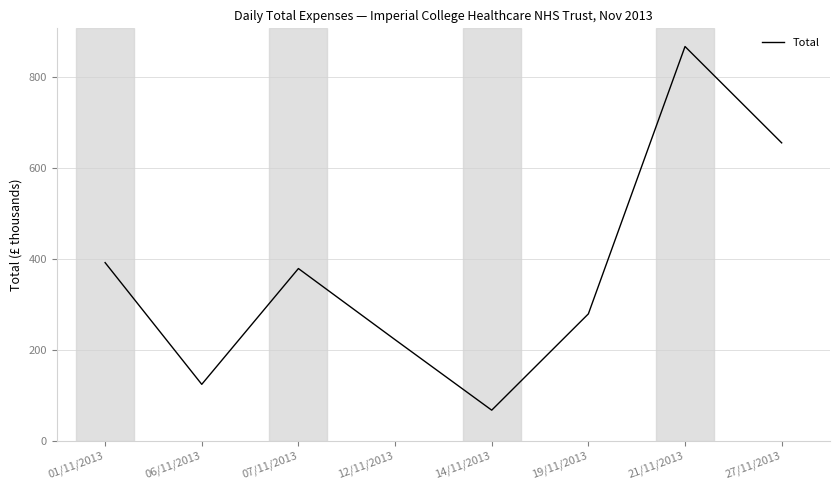

Read the value at 06/11/2013.

123.9